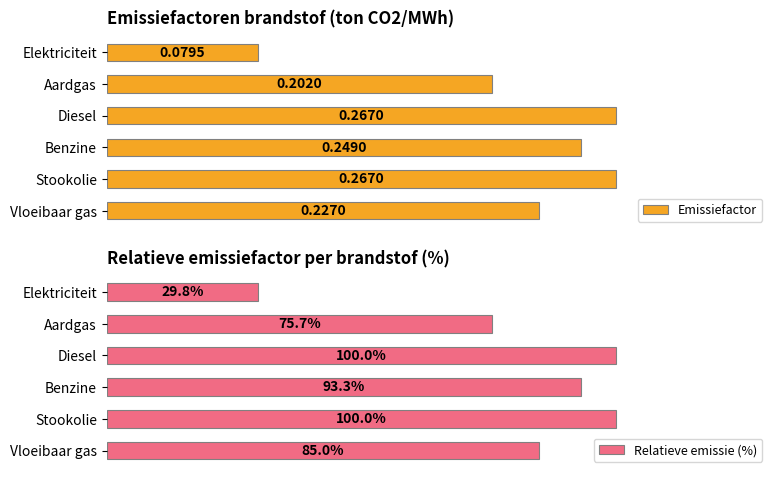

Are the bars grouped side by side (vs. stacked)?

Yes